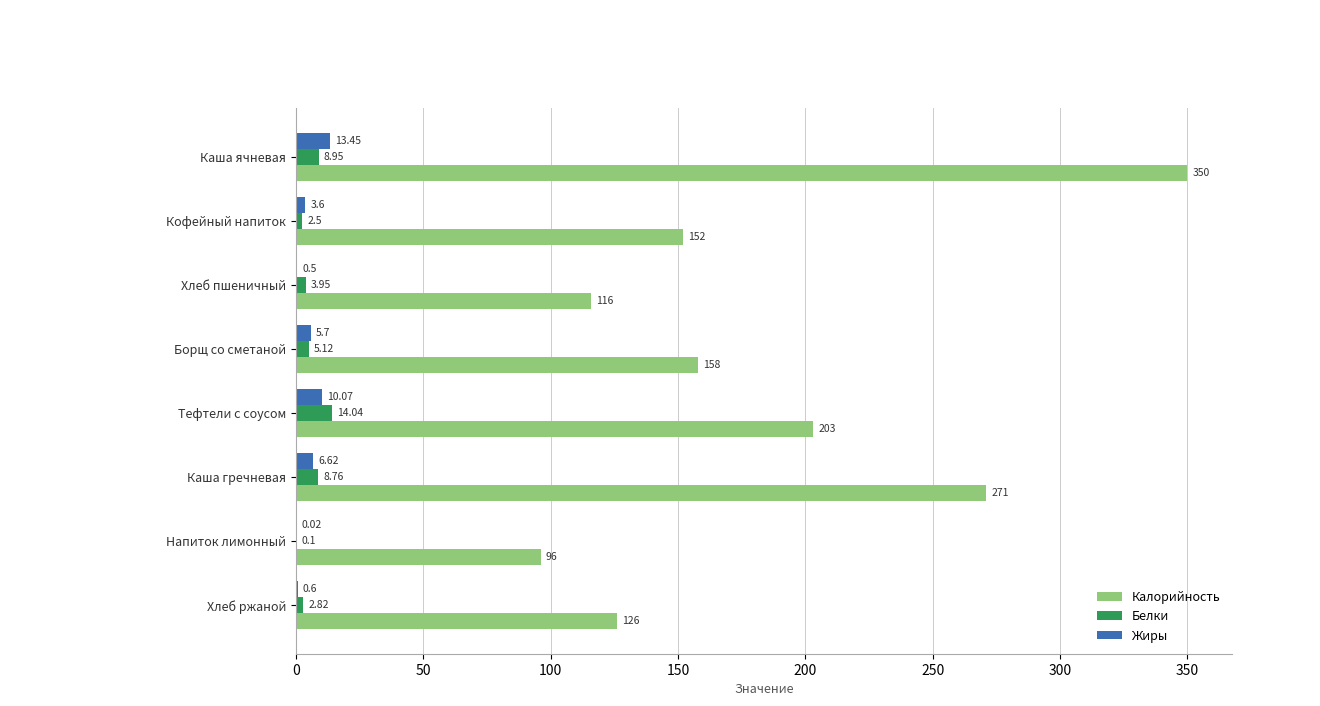

Which label corresponds to the largest value in the chart?

Каша ячневая